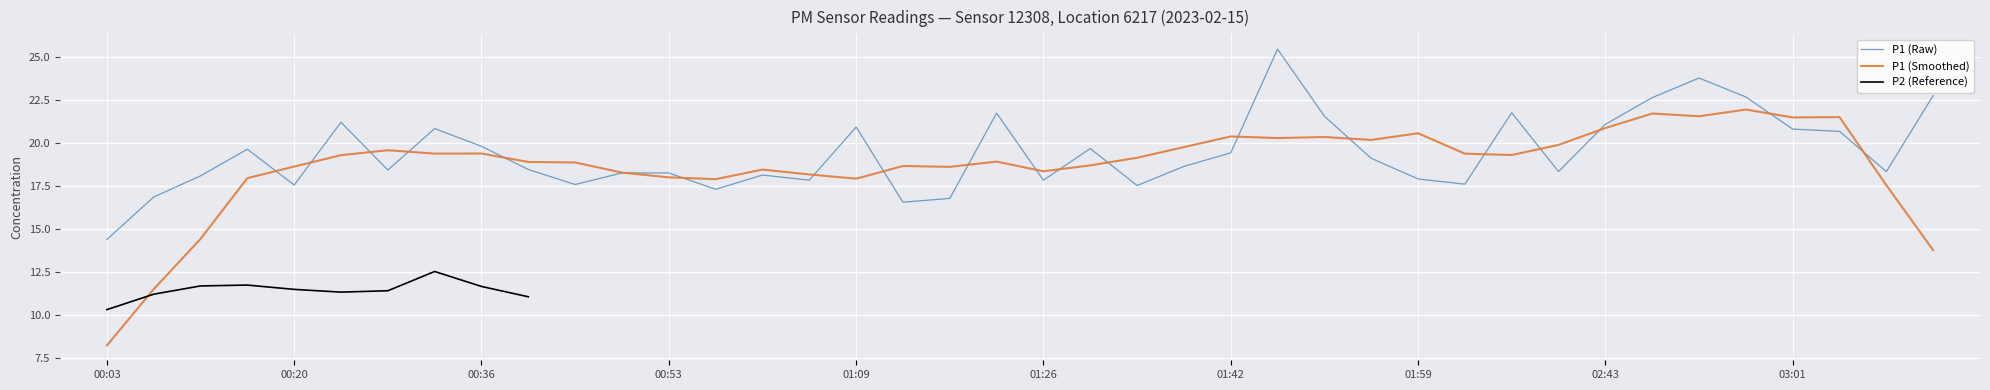

How many data points are above 18?

28